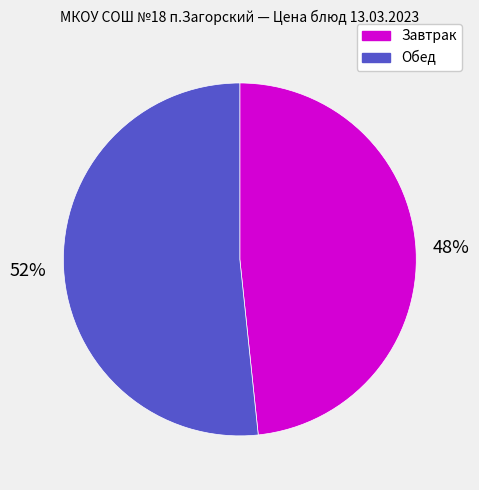

Is the sum of Обед and Завтрак greater than half?

Yes